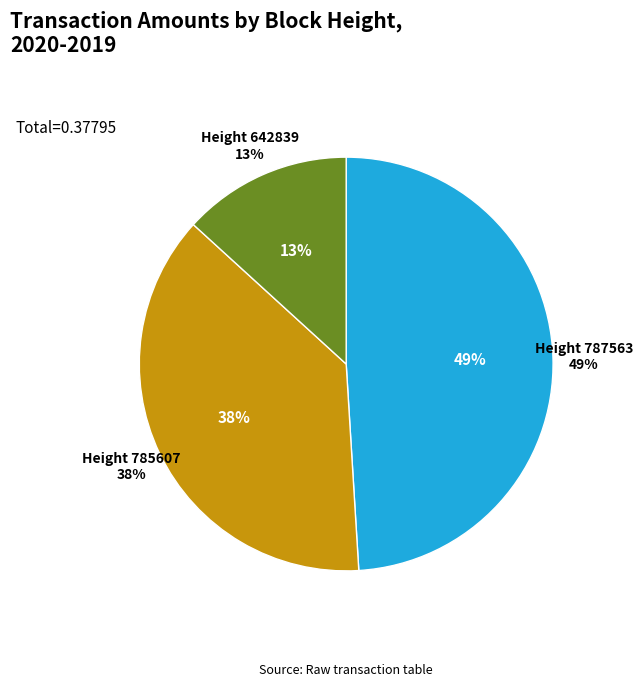

What percentage is the 785607 slice, to the nearest percent?

38%